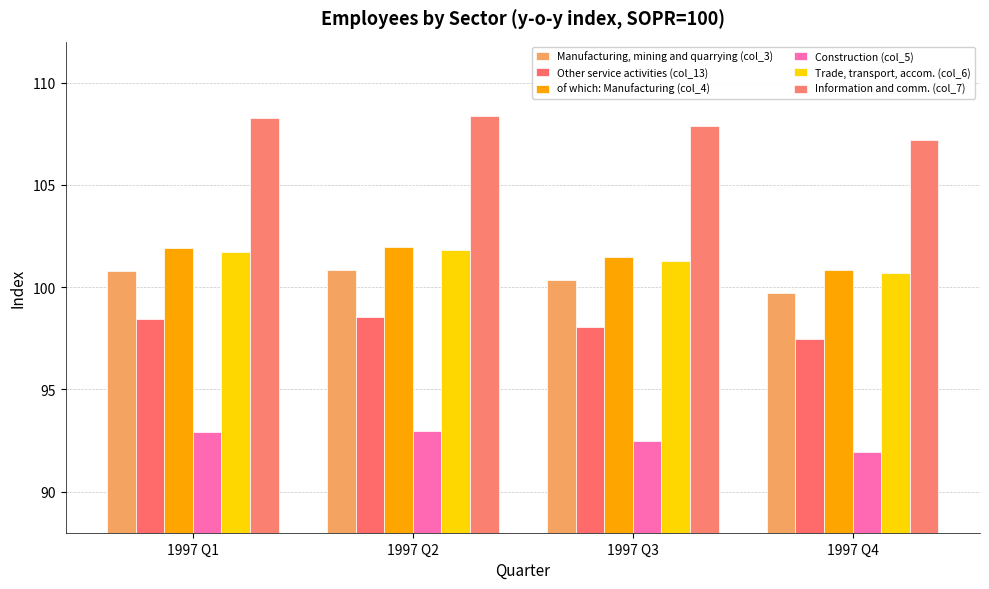

Which series has the widest spread of values?

Information and comm. (col_7)